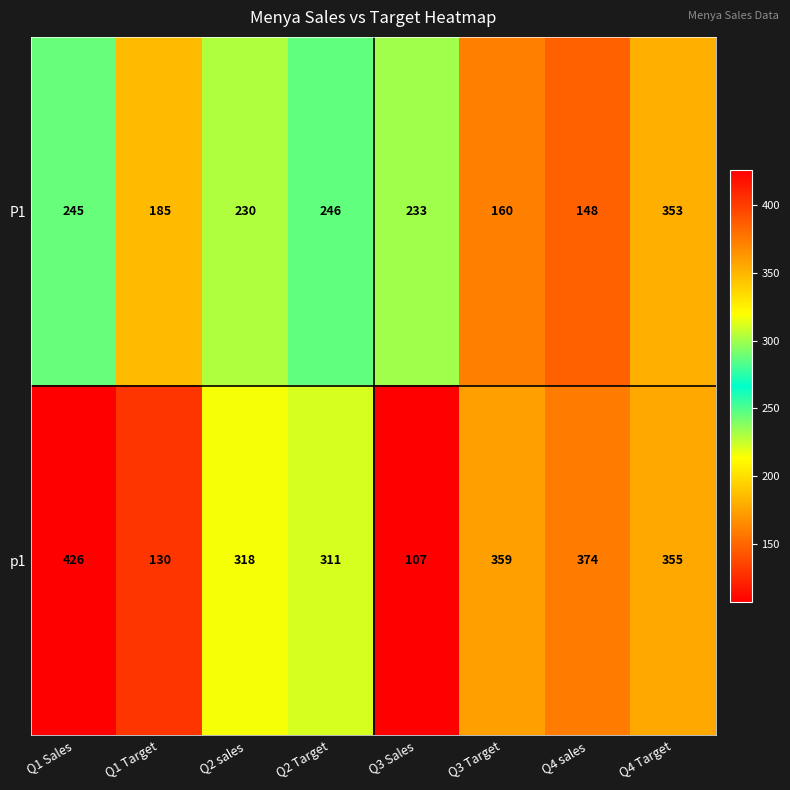

List the series in order of their overall mean, lowest first.

P1, p1